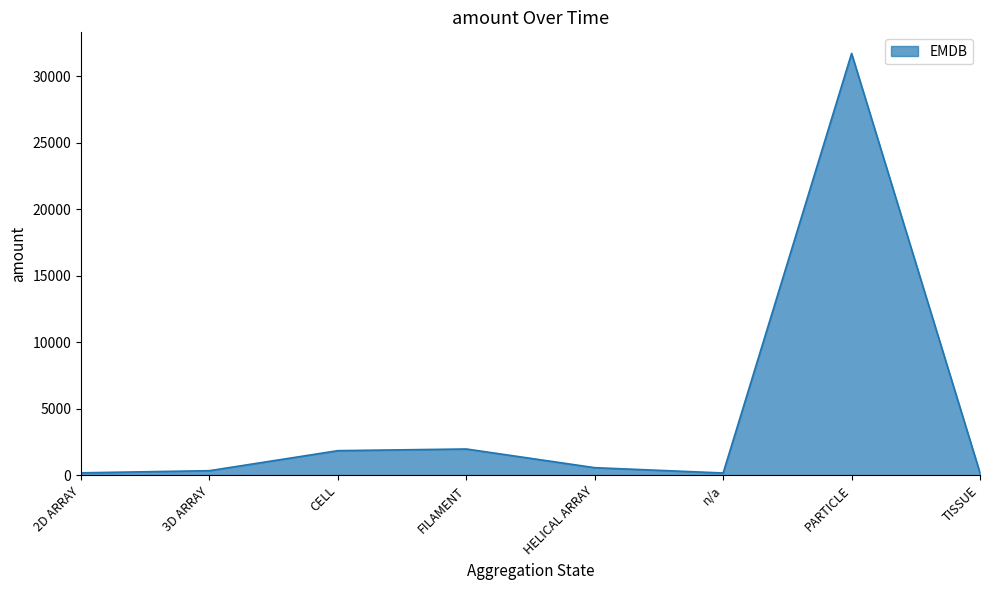

True or false: the data has more than 1 interior local peaks.

True